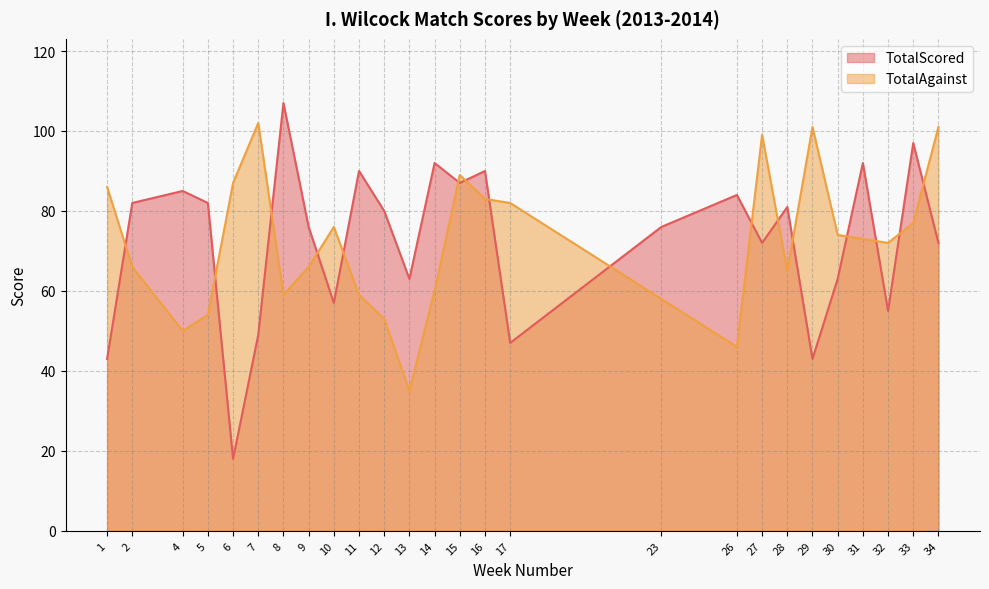

True or false: TotalScored has a value of 18 at 10.

False